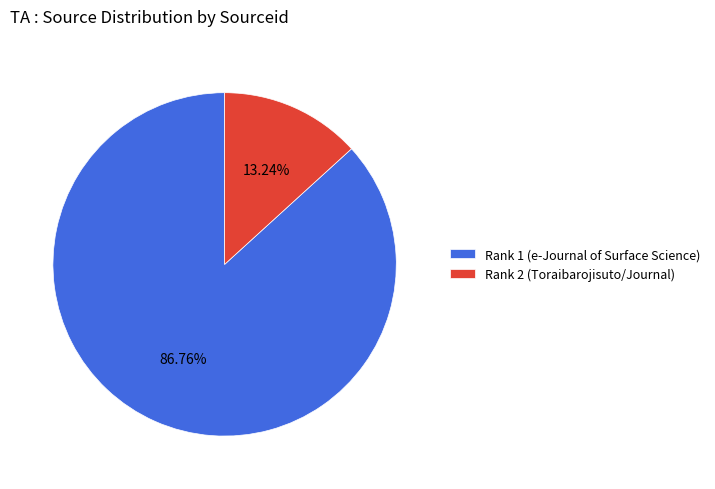

How many slices are in this pie chart?

2